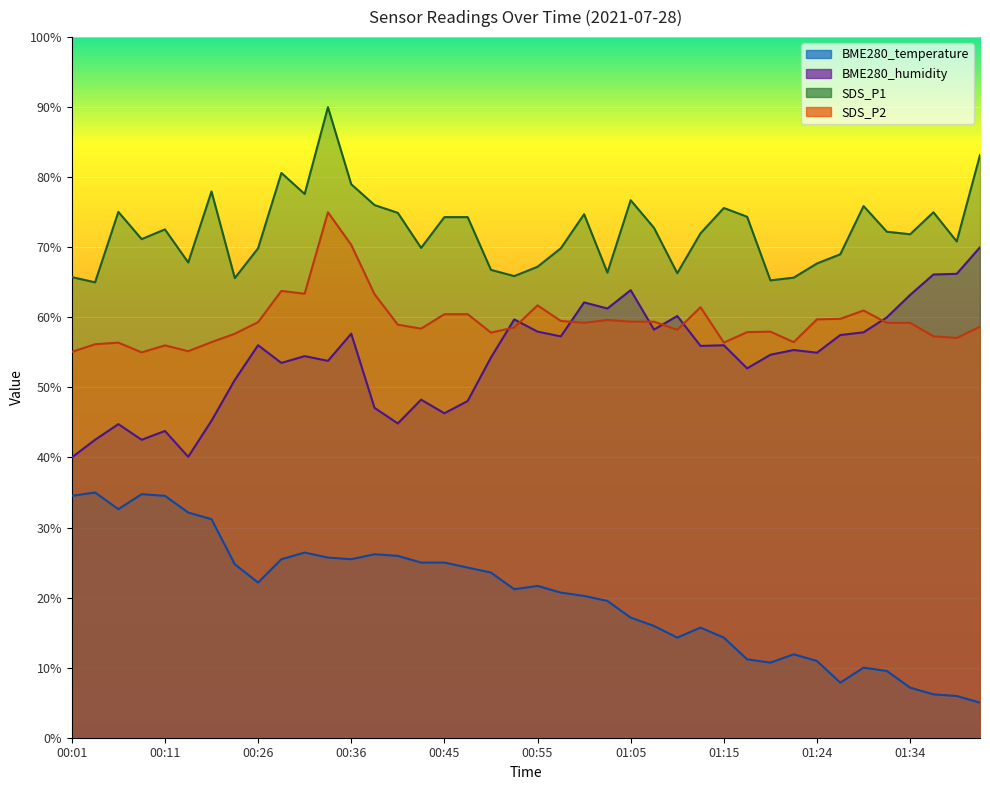

The value of SDS_P2 at 01:27 is 90.3. True or false?

False